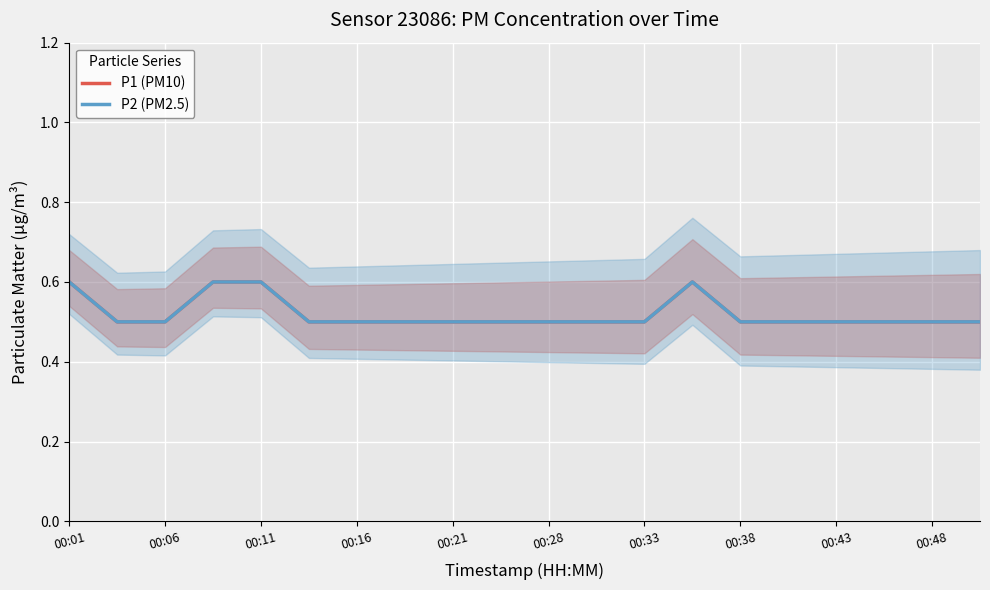

What is the total value across all series at 00:16?

1.0